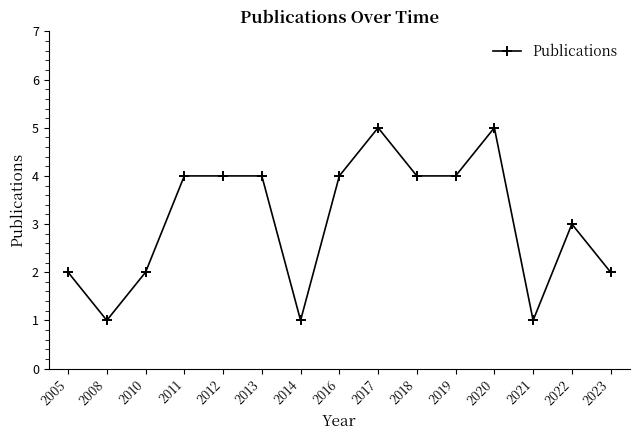

Count the values in the range 2 to 4.

10